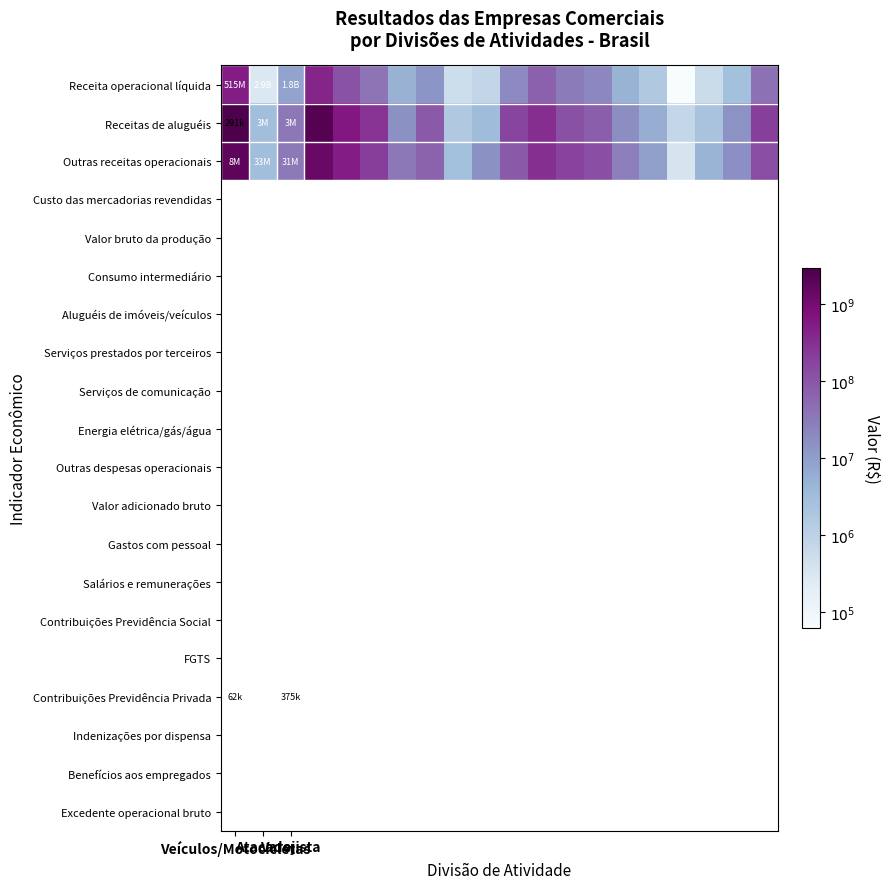

Reading right to left, list all the values displayed in this chart.

Receita operacional líquida: 7.6	6.4	5.8	4.8	6.2	6.7	7.3	7.5	7.9	7.3	5.9	5.7	7.1	6.7	7.6	8.0	8.6	6.9	5.5	8.7
Receitas de aluguéis: 8.3	7.2	6.3	5.9	6.8	7.2	7.9	8.1	8.5	8.2	6.5	6.2	8.0	7.2	8.5	8.8	9.4	7.5	6.5	9.5
Outras receitas operacionais: 8.1	7.2	6.7	5.6	7.0	7.4	8.1	8.3	8.5	8.0	7.2	6.5	7.8	7.5	8.3	8.7	9.1	7.5	6.5	9.3